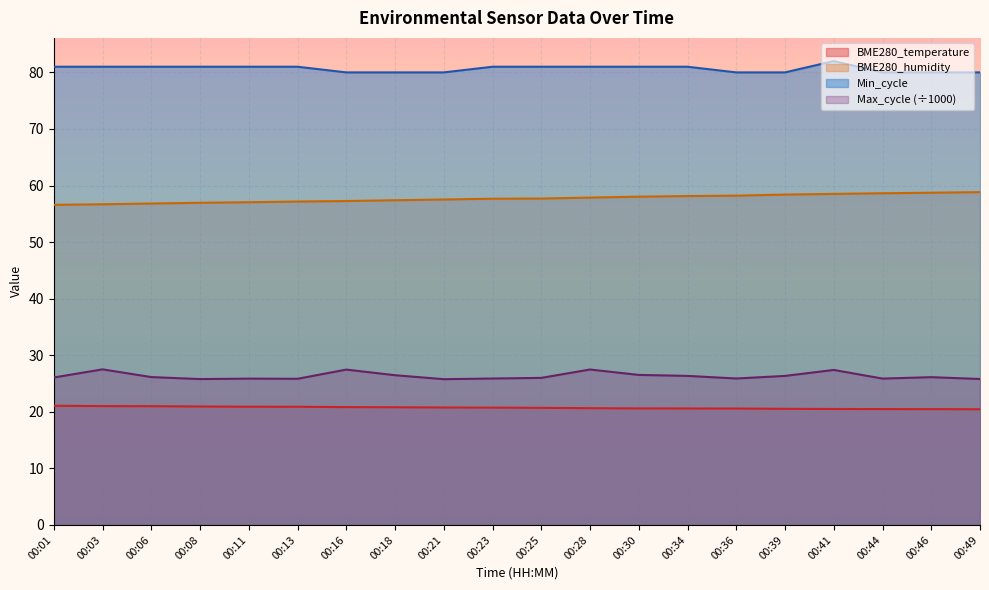

Reading left to right, transcribe all the data shown in this chart.

BME280_temperature: 21.1	21.0	21.0	20.9	20.9	20.9	20.8	20.8	20.8	20.7	20.7	20.6	20.6	20.6	20.6	20.5	20.5	20.5	20.5	20.4
BME280_humidity: 56.6	56.7	56.8	57.0	57.0	57.2	57.3	57.4	57.5	57.7	57.7	57.9	58.0	58.1	58.2	58.4	58.5	58.6	58.7	58.8
Min_cycle: 81.0	81.0	81.0	81.0	81.0	81.0	80.0	80.0	80.0	81.0	81.0	81.0	81.0	81.0	80.0	80.0	82.0	80.0	80.0	80.0
Max_cycle: 26.1	27.5	26.1	25.8	25.9	25.8	27.5	26.5	25.8	25.9	26.0	27.5	26.5	26.3	25.9	26.3	27.4	25.9	26.1	25.8